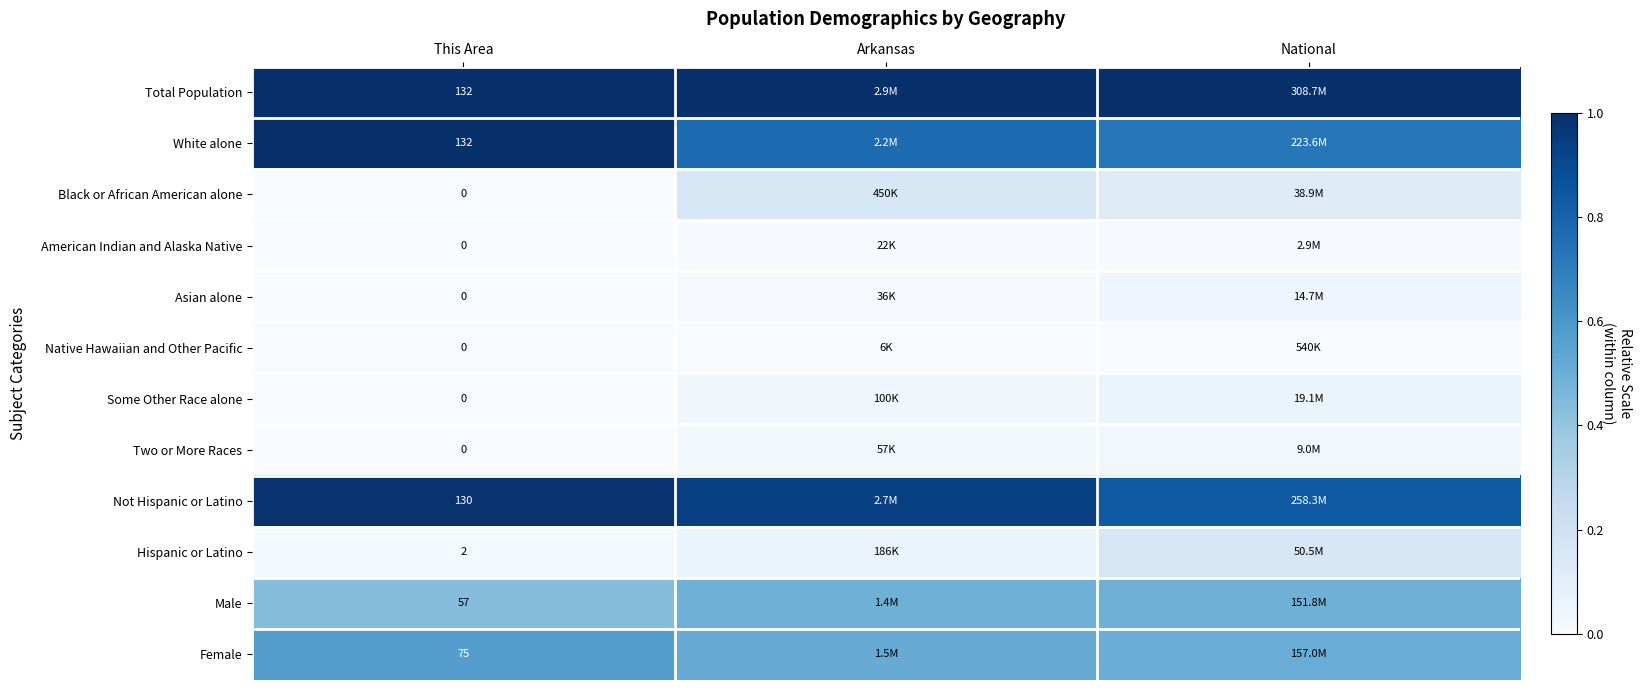

The American Indian and Alaska Native series shows 0.0 at National. True or false?

True